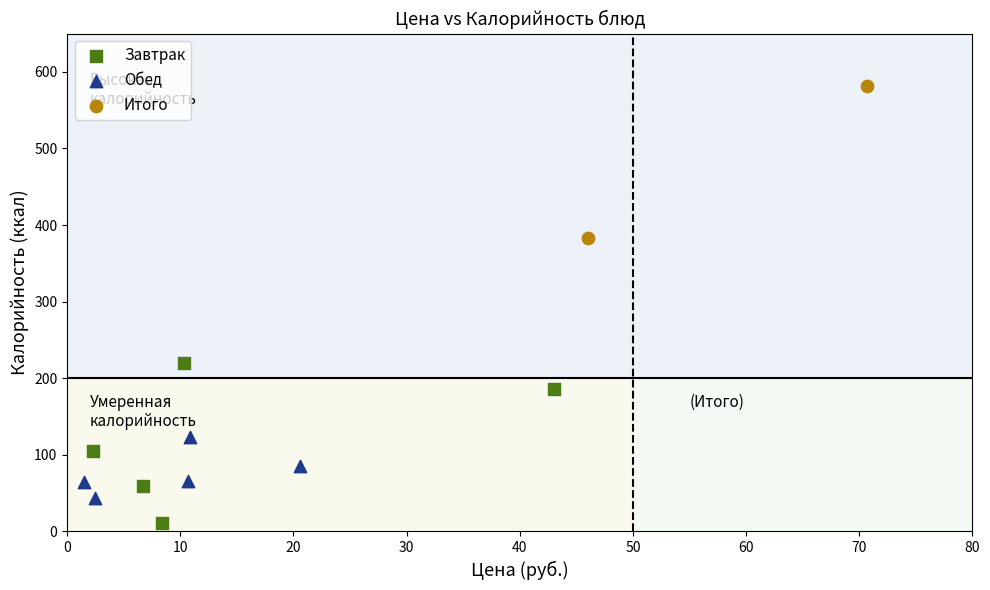

What are all the series names shown in the legend?

Завтрак, Обед, Итого